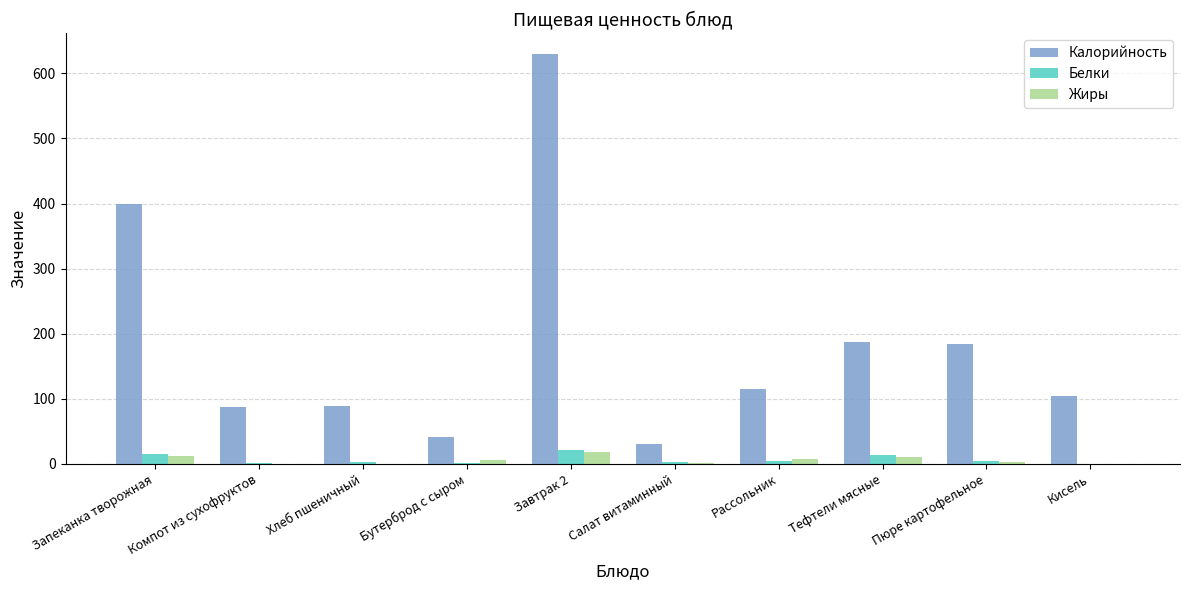

At which category is the sum across all series the highest?

Завтрак 2